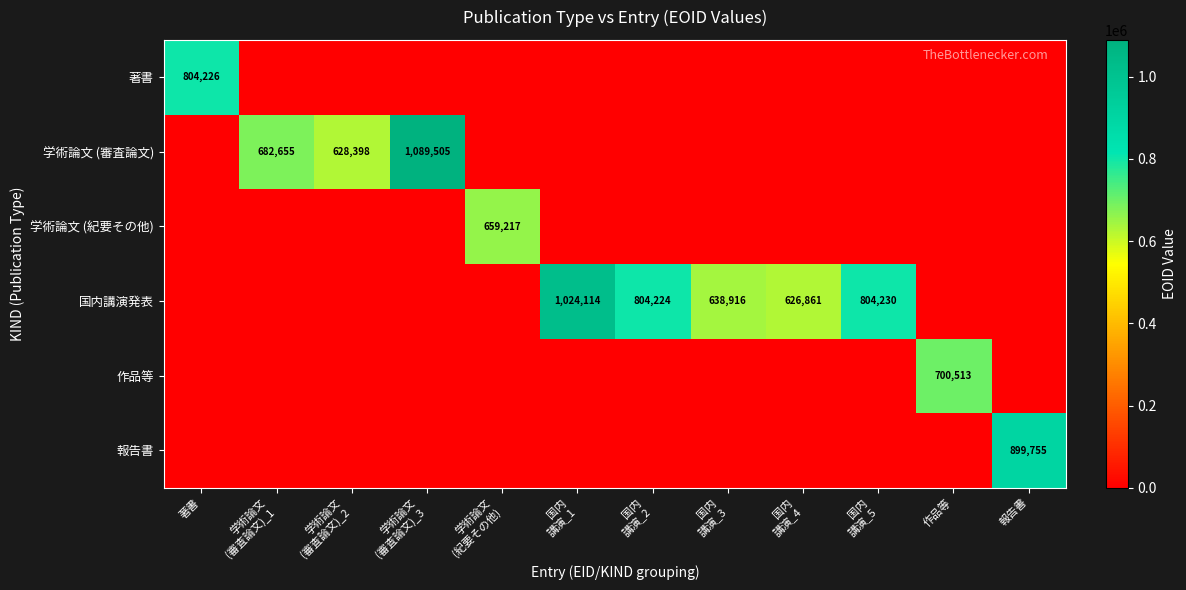

Which category has the highest value across all series?

学術論文
(審査論文)_3